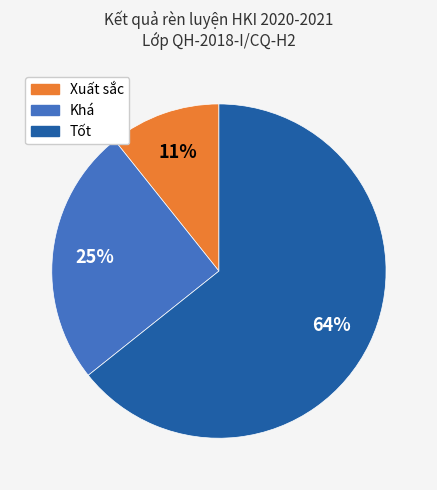

To the nearest percent, what is the average slice percentage?

33%